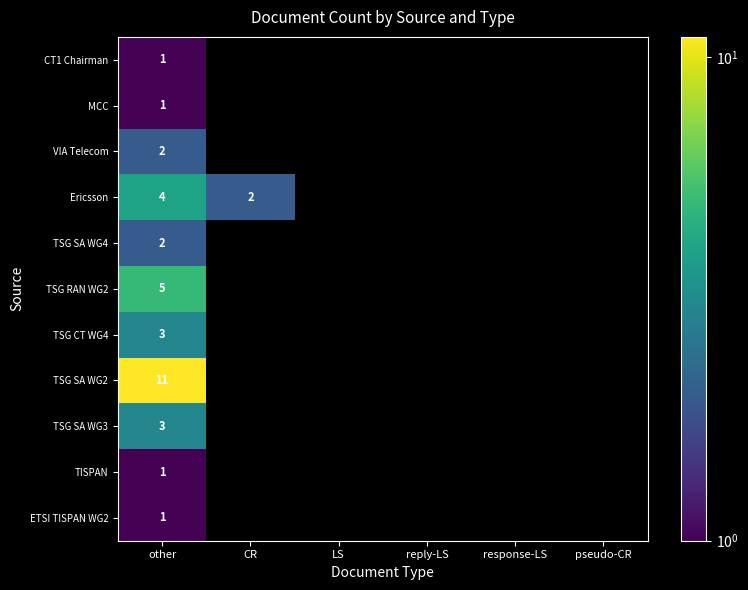

What is the difference between the highest and lowest values at other?

10